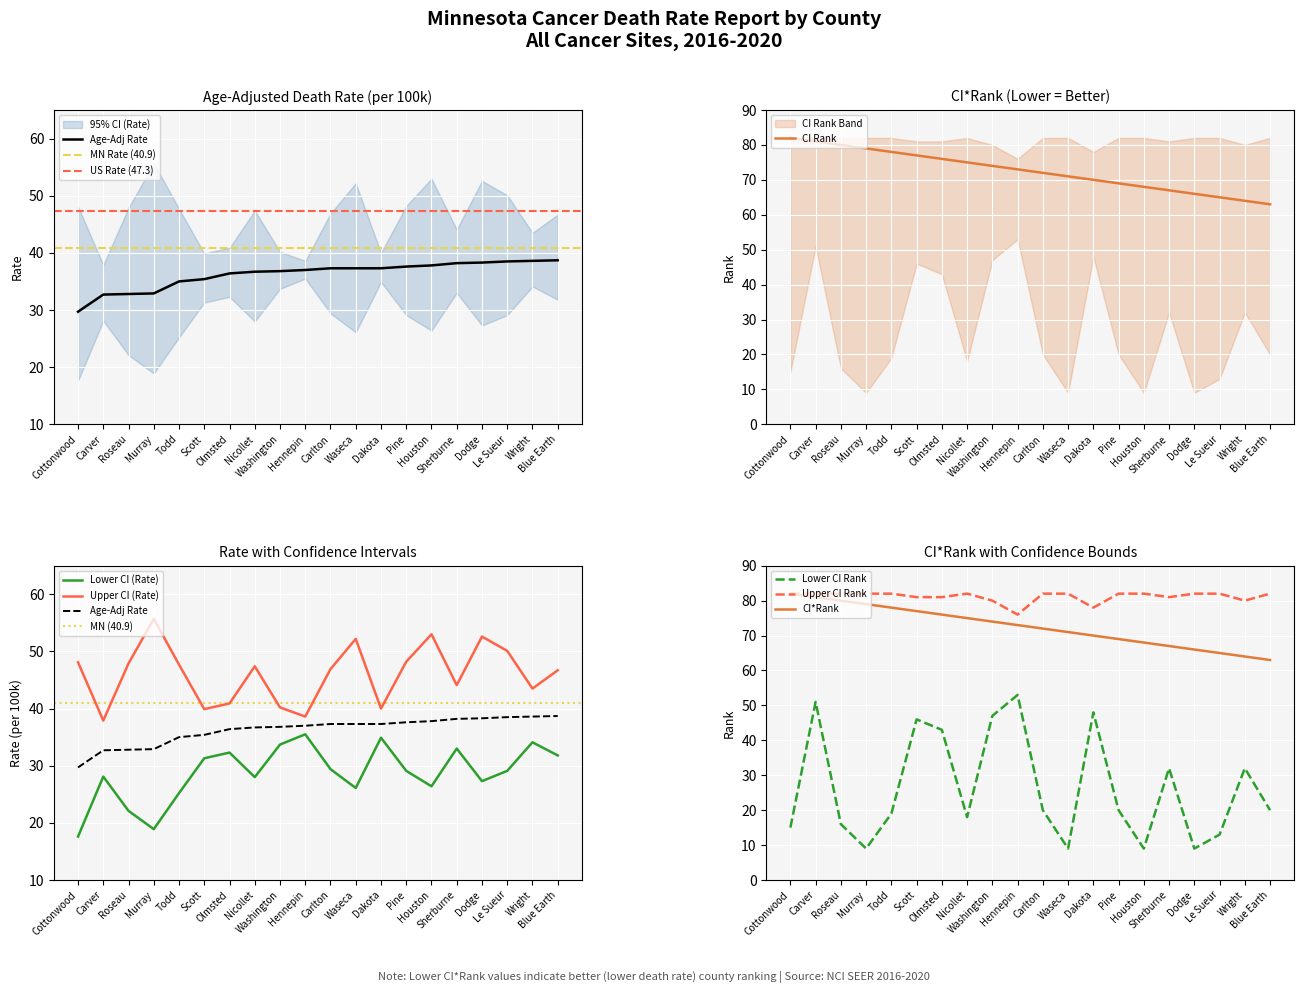

True or false: upper_ci has a value of 19.4 at Todd.

False